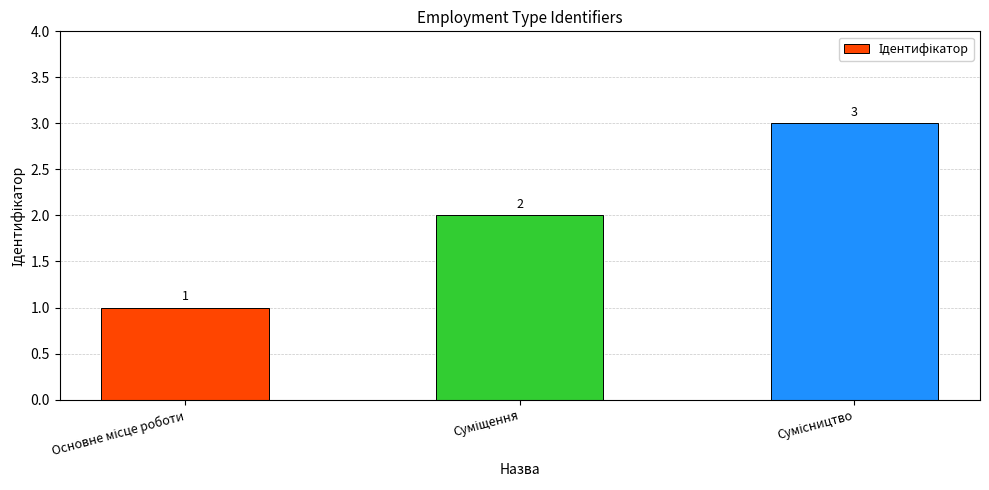

How many categories are shown in the chart?

3